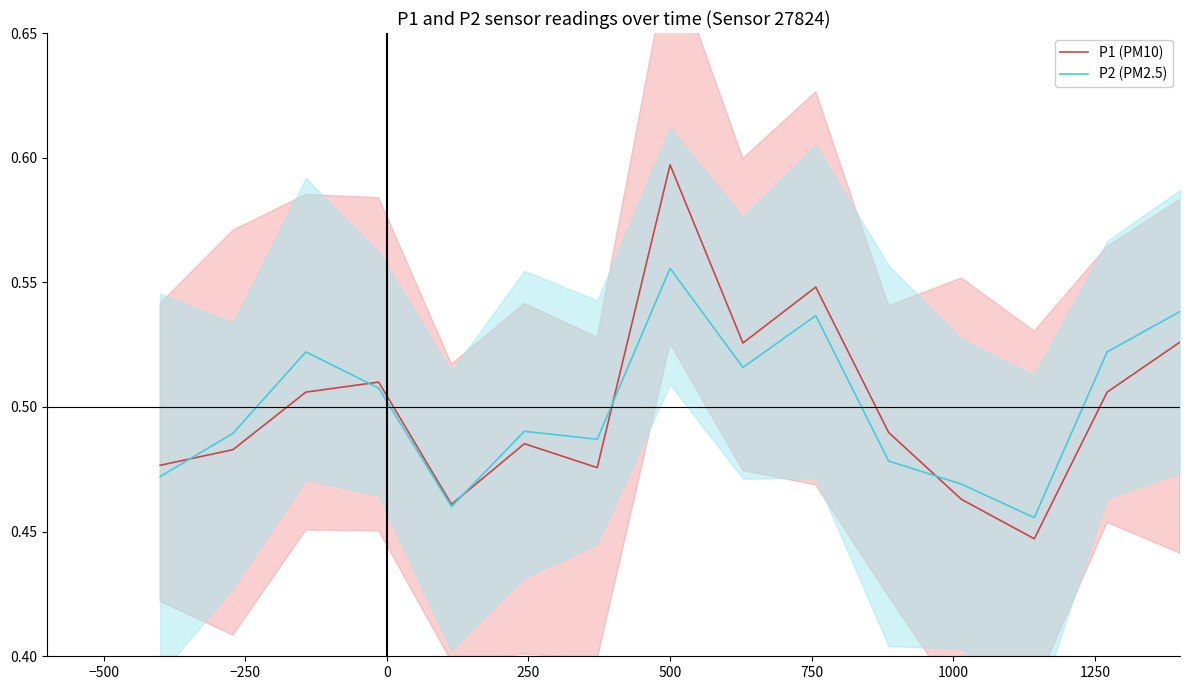

What is the sum of all P2 (PM2.5) values?

7.5